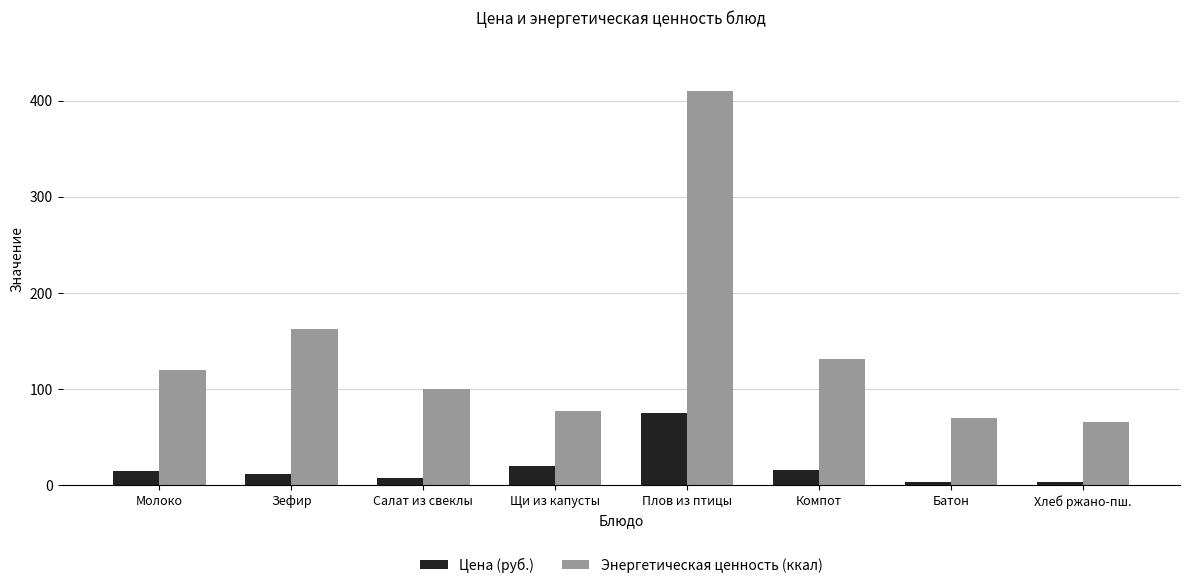

Which series has the widest spread of values?

Энергетическая ценность (ккал)